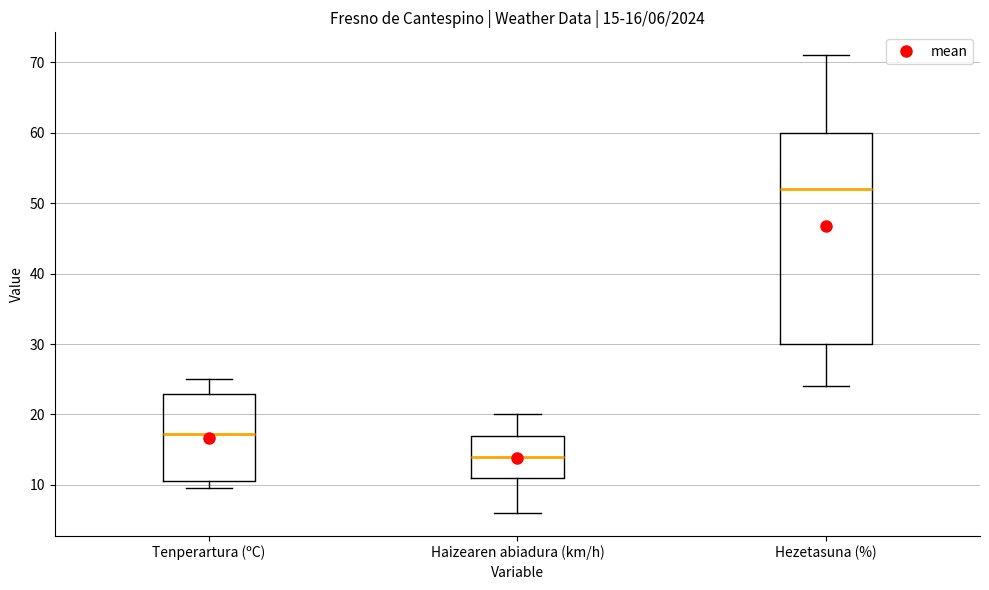

Which box is the tallest, from its lower edge to its upper edge?

Hezetasuna (%)